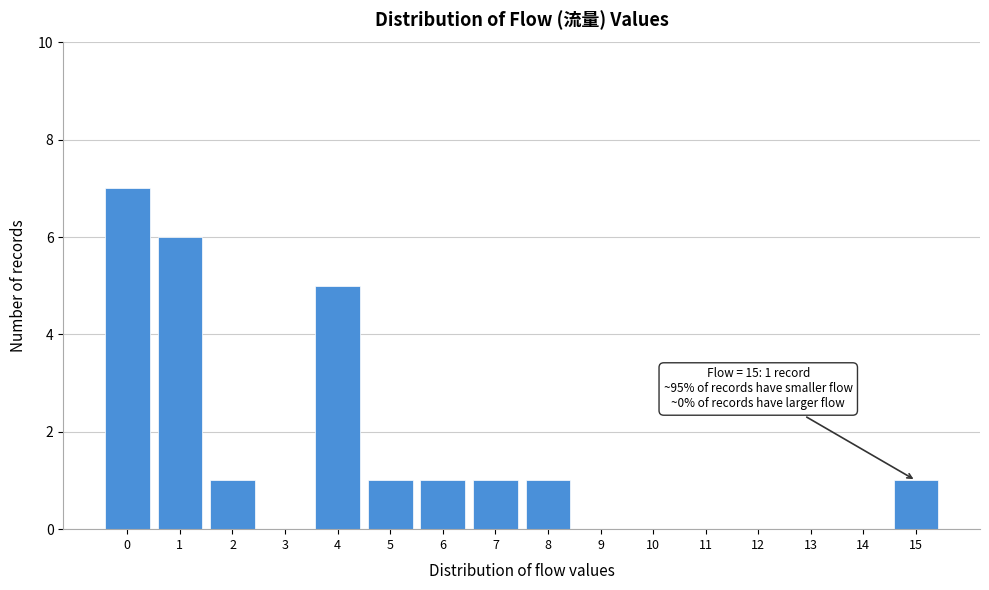

Over which range of the x-axis is the bar tallest?

-0.5 to 0.5